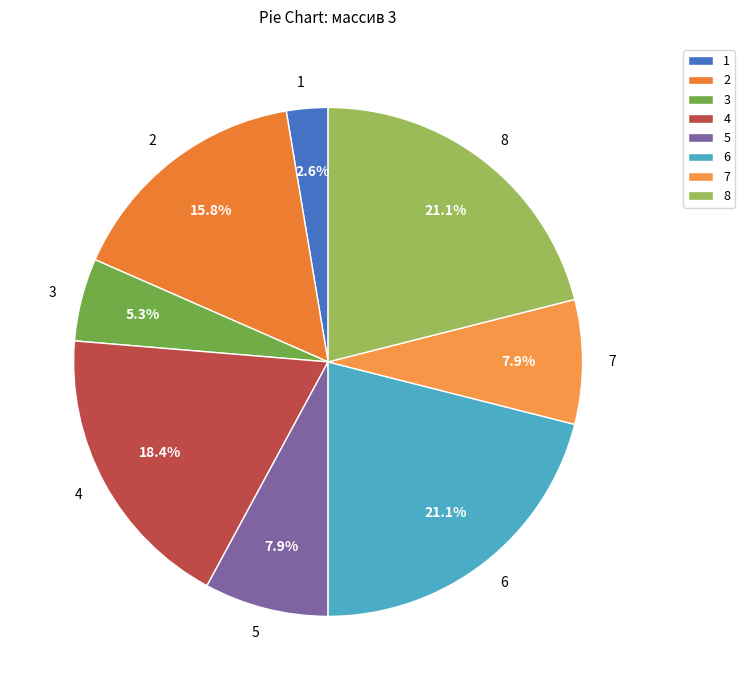

Is the sum of 5 and 7 greater than half?

No